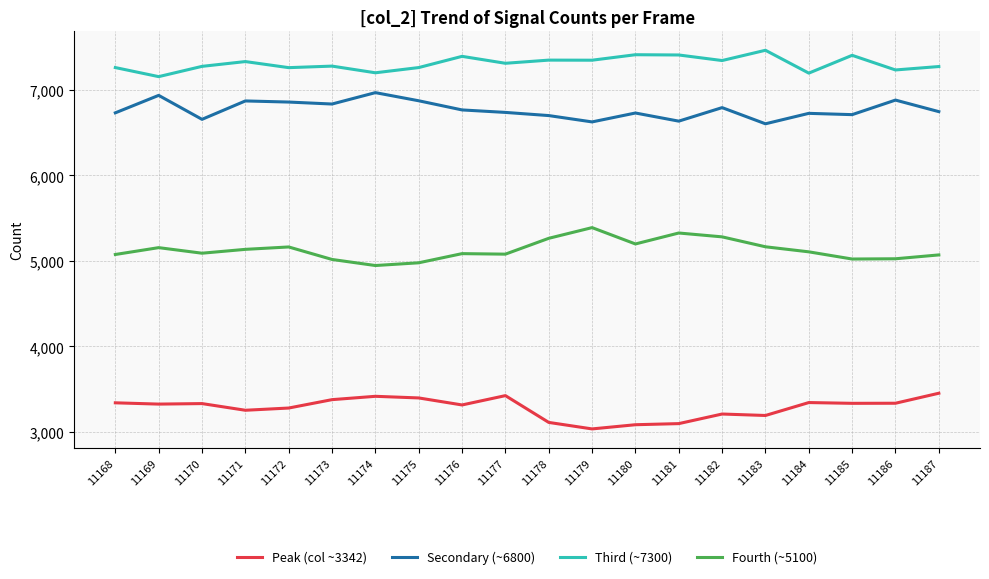

True or false: Fourth (~5100) has a value of 2180 at 11175.

False